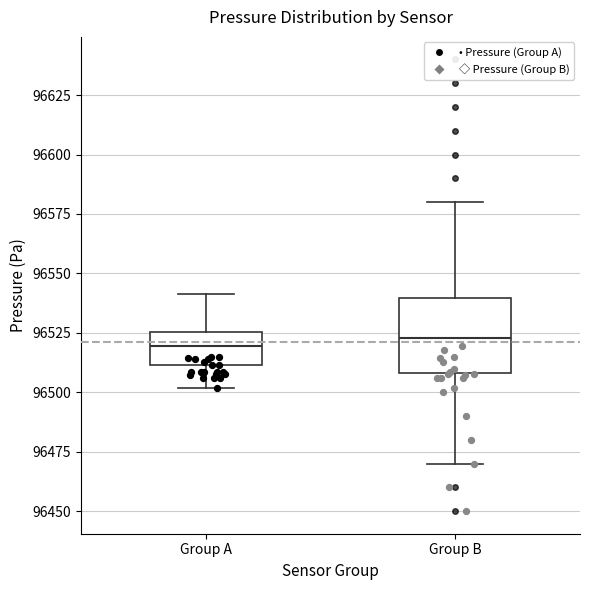

Reading left to right, transcribe this box plot: for each box, give where its median line is, the range the box spans, and where its two whiskers end, as read against the y-axis. The values are not printed on the chart, so give them approximately, as read against the axis.

Group A: median 96520, box 96510 to 96525, whiskers 96500 to 96540
Group B: median 96525, box 96510 to 96540, whiskers 96470 to 96580